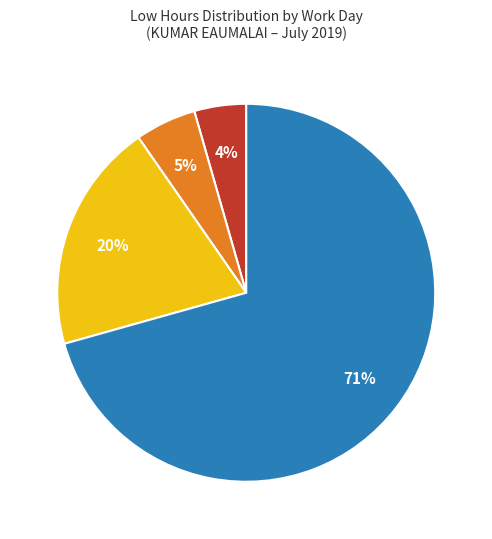

Does any single category account for the majority?

Yes